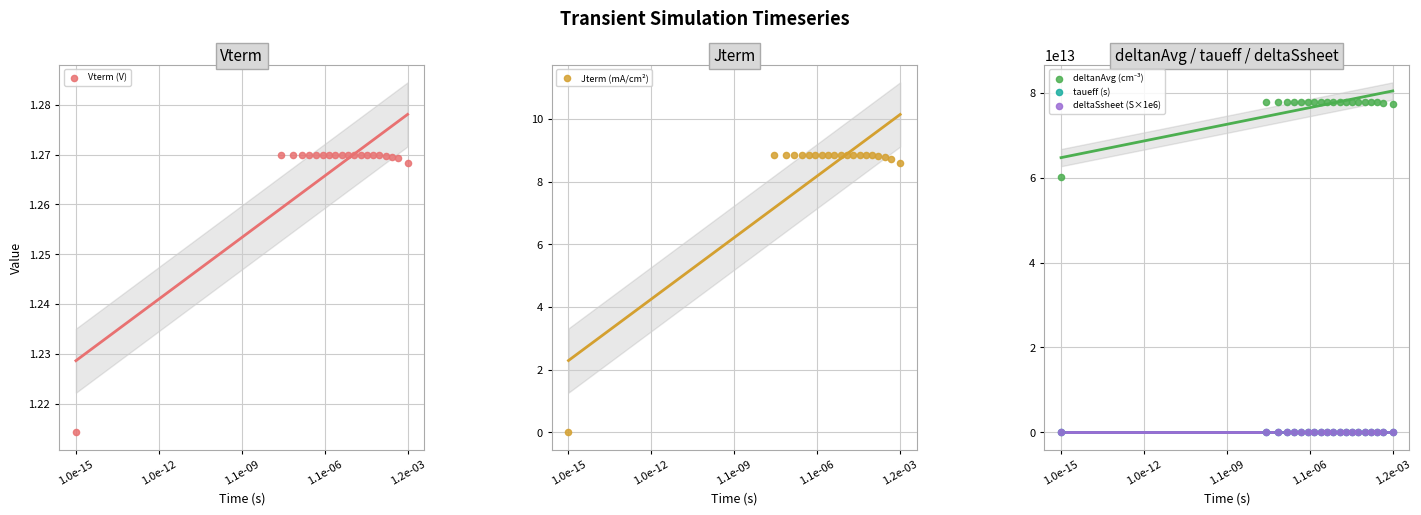

Which series reaches the minimum Y coordinate?

Jterm (mA/cm²)